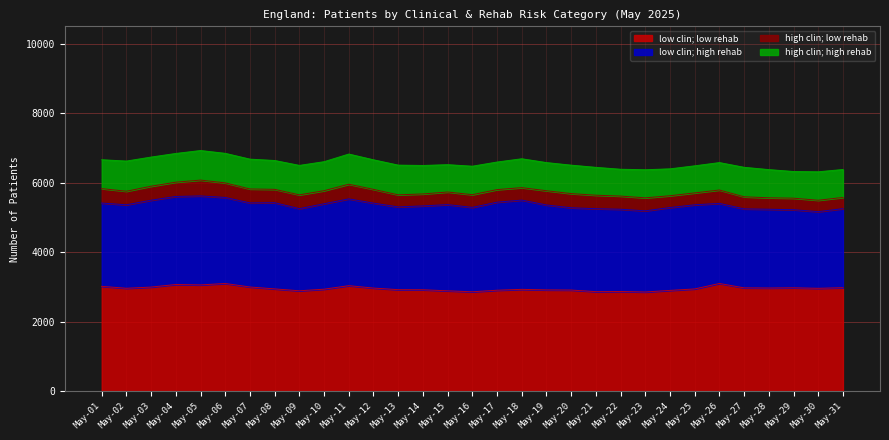

How many data points in high clin; high rehab are above 820?

15